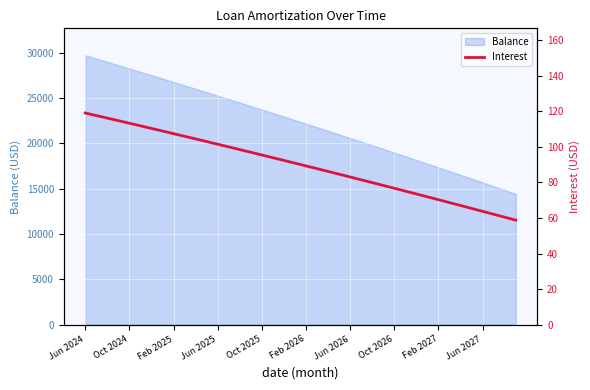

Where is the data nearest to the value 88?

21